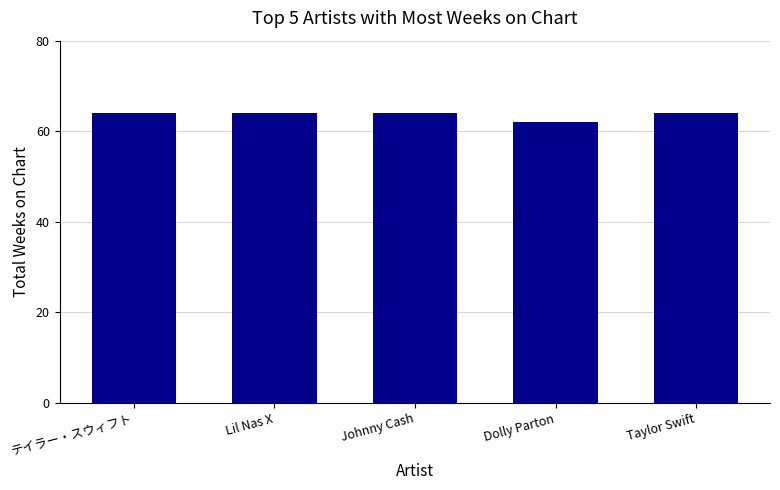

What is the change in value from Dolly Parton to Taylor Swift?

+2